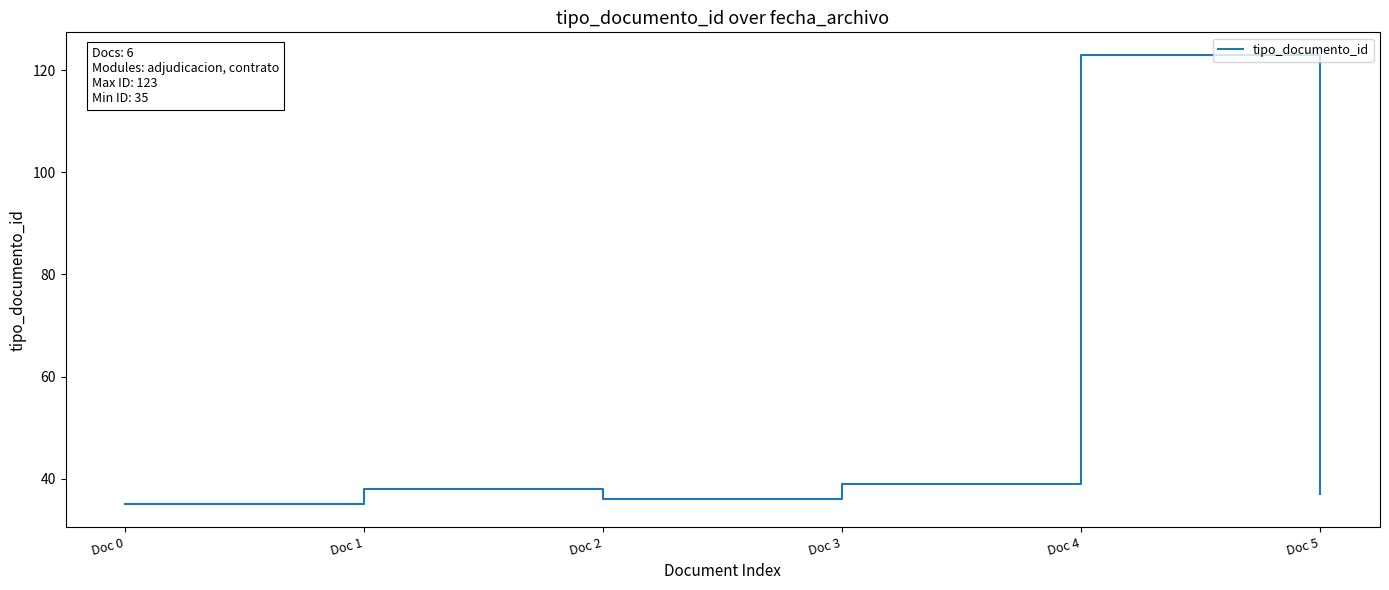

At which label is the value closest to 79?

Doc 3